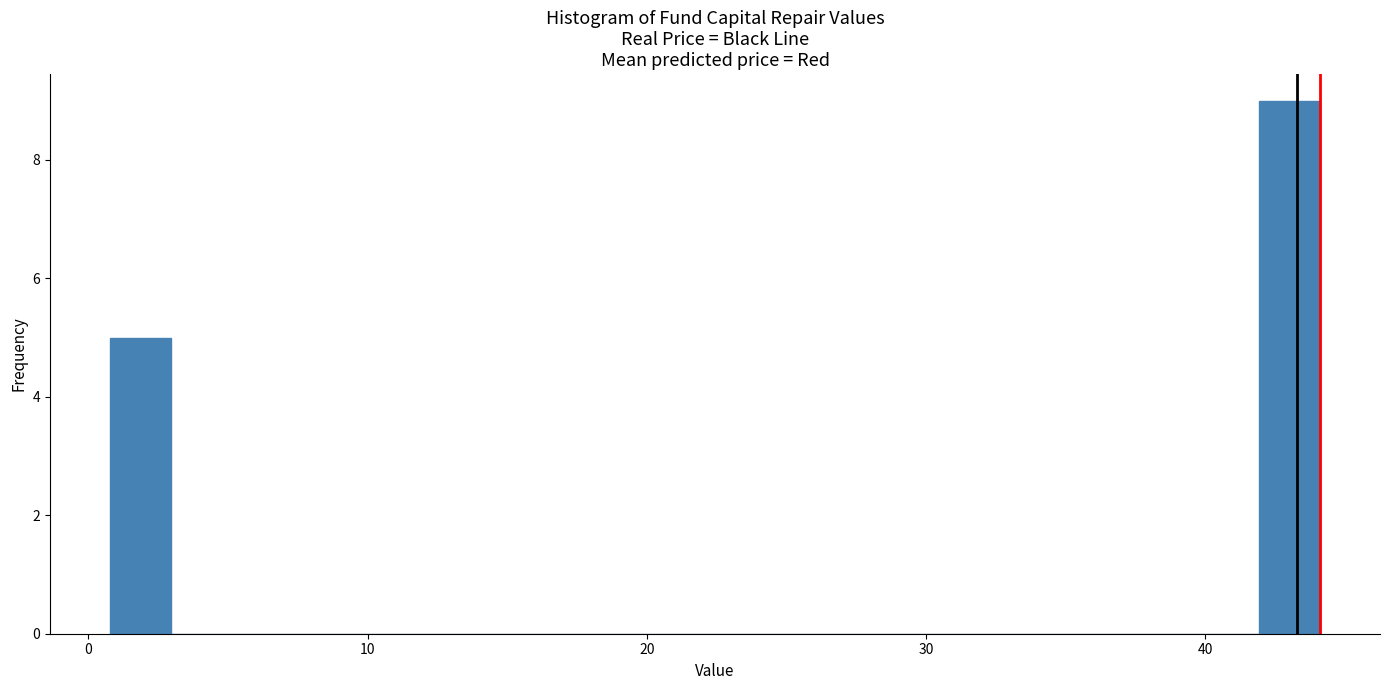

Around what value on the x-axis is the tallest bar? Give the approximate position of its centre, as read against the axis.

43